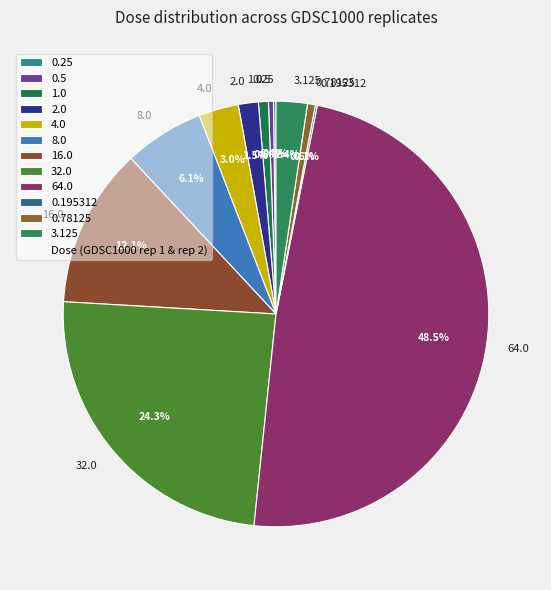

Does 16.0 represent more than half of the total?

No